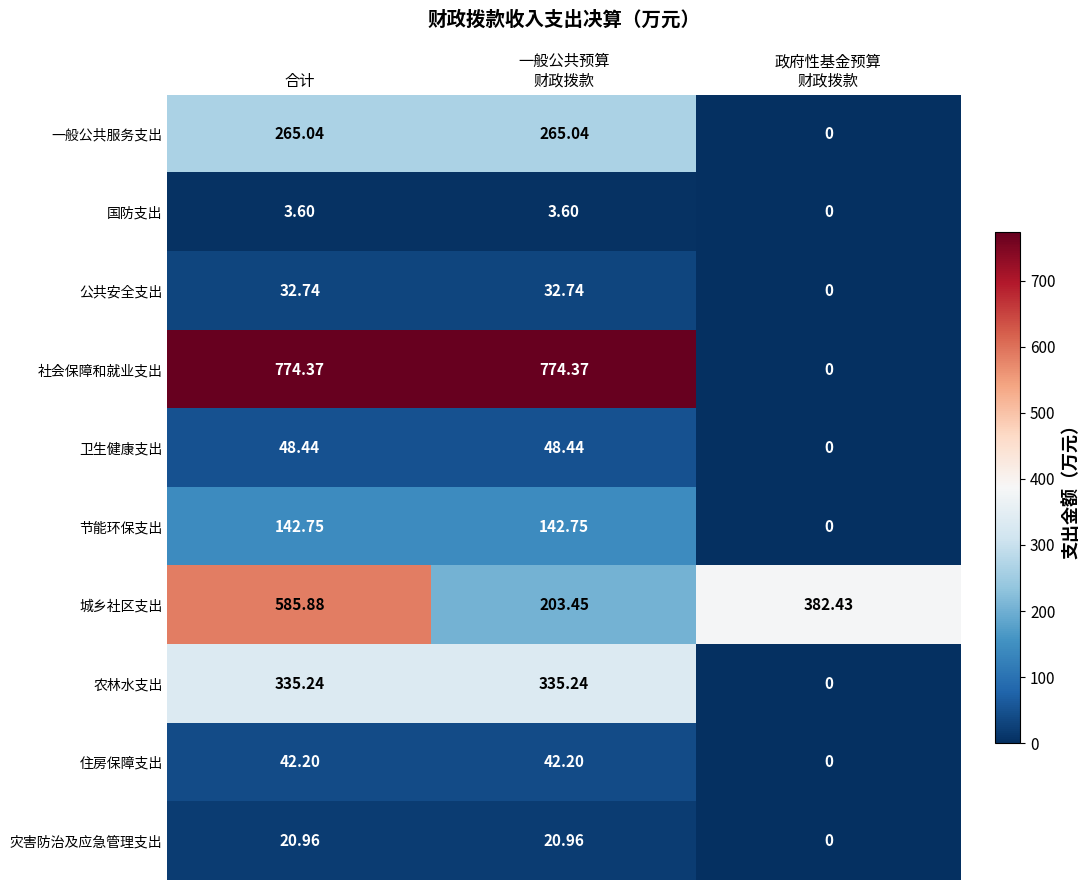

Rank the series by their maximum value, from lowest to highest.

国防支出, 灾害防治及应急管理支出, 公共安全支出, 住房保障支出, 卫生健康支出, 节能环保支出, 一般公共服务支出, 农林水支出, 城乡社区支出, 社会保障和就业支出